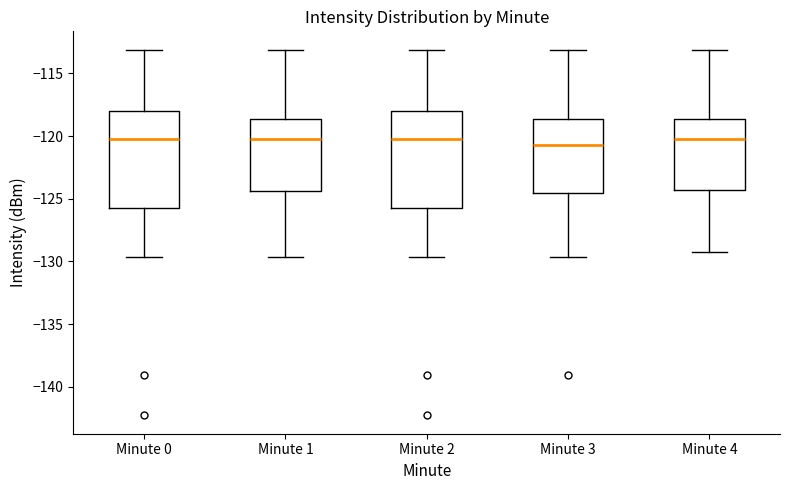

Reading left to right, read every box against the y-axis: the position of its median line, the range the box covers, and the ends of its whiskers. The values are not printed on the chart, so give them approximately, as read against the axis.

Minute 0: median -120.5, box -126.0 to -118.0, whiskers -129.5 to -113.0
Minute 1: median -120.5, box -124.5 to -118.5, whiskers -129.5 to -113.0
Minute 2: median -120.5, box -126.0 to -118.0, whiskers -129.5 to -113.0
Minute 3: median -120.5, box -124.5 to -118.5, whiskers -129.5 to -113.0
Minute 4: median -120.5, box -124.5 to -118.5, whiskers -129.5 to -113.0